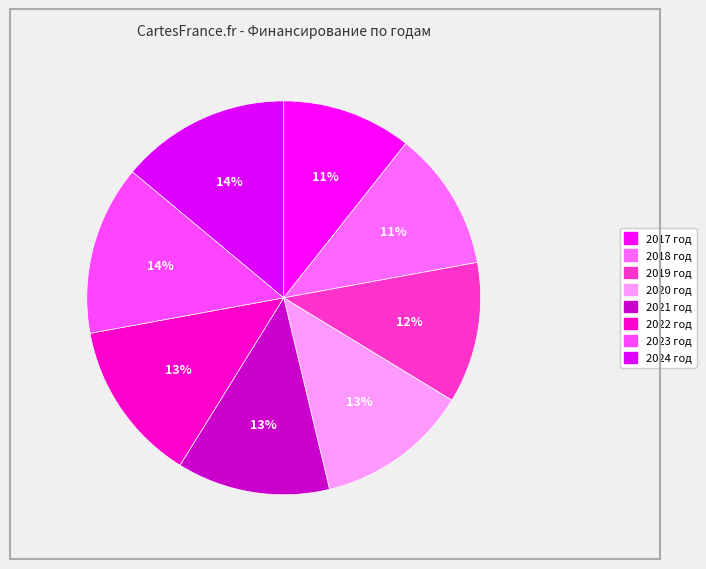

Count the number of slices in the pie.

8